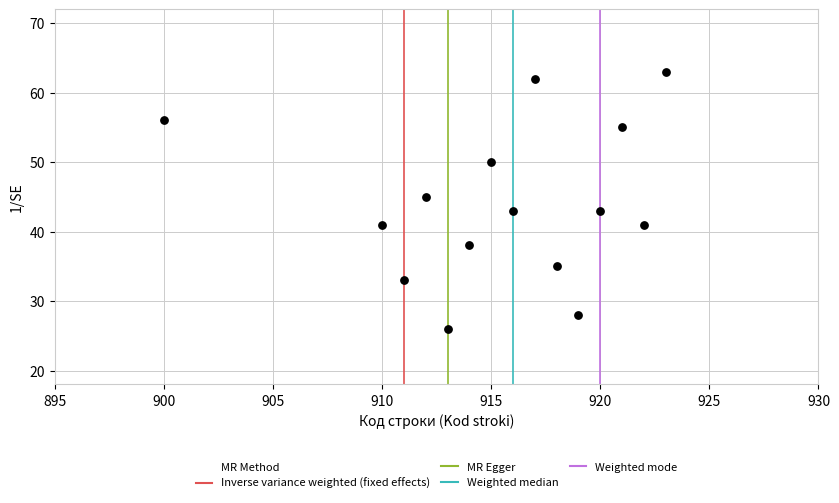

What is the range of X values (max minus min)?

23